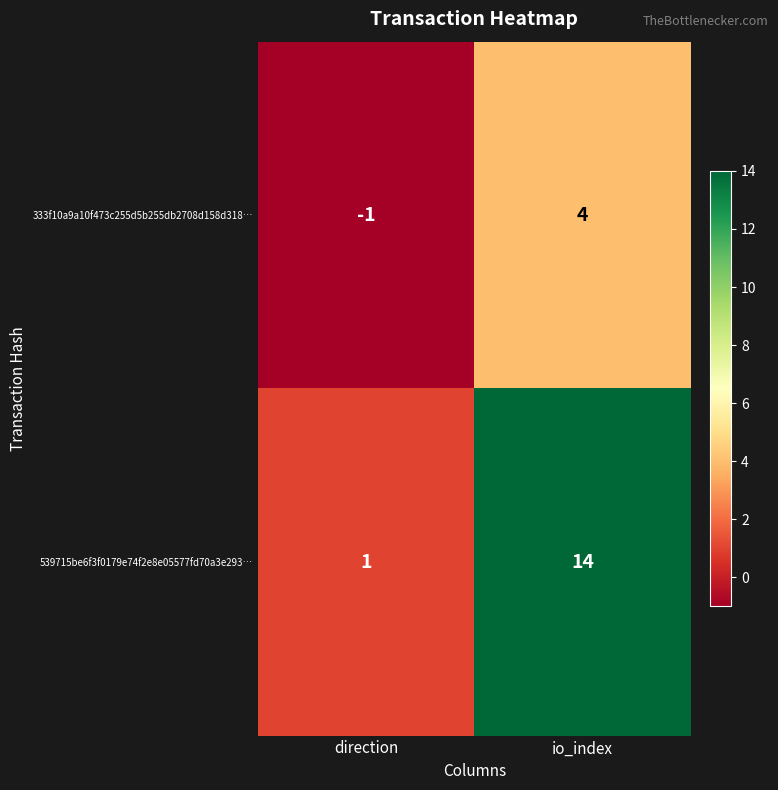

What is the difference between the highest and lowest values at io_index?

10